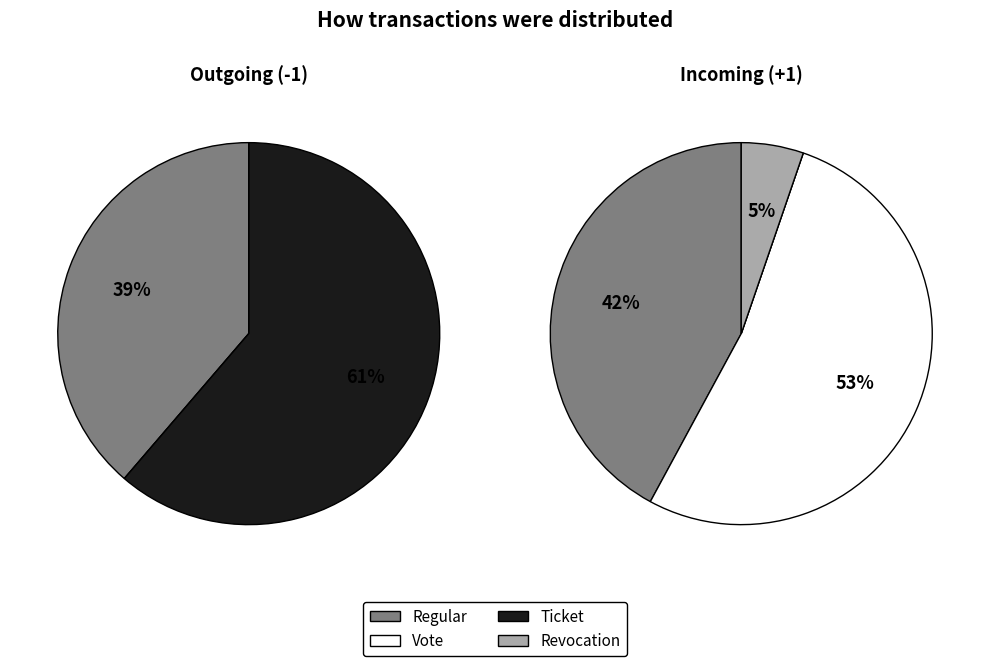

How many slices are in this pie chart?

4